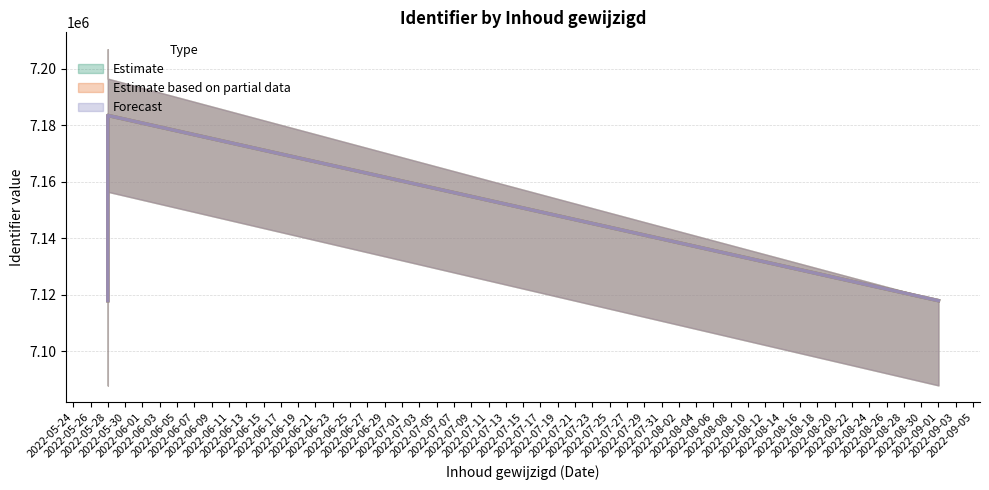

Which label corresponds to the smallest value in the chart?

2022-05-28